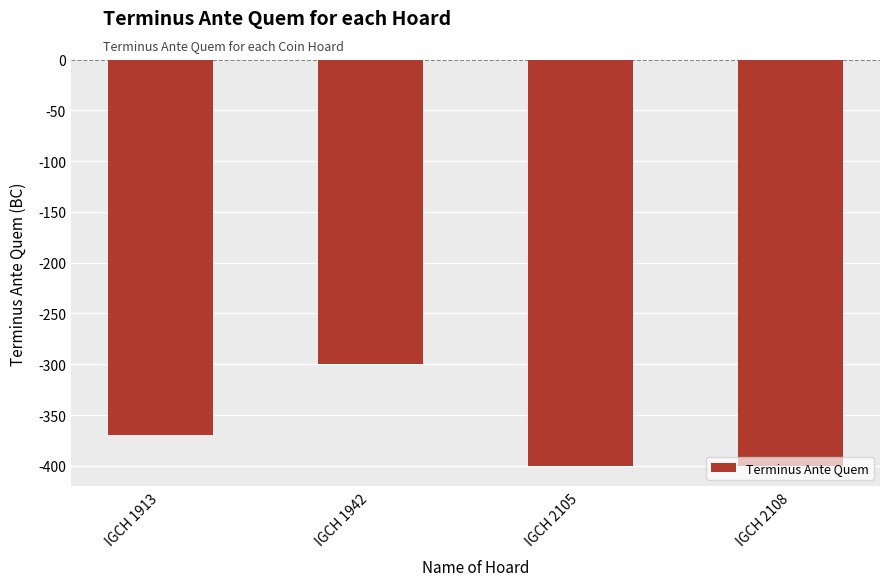

What is the minimum value shown in the chart?

-400